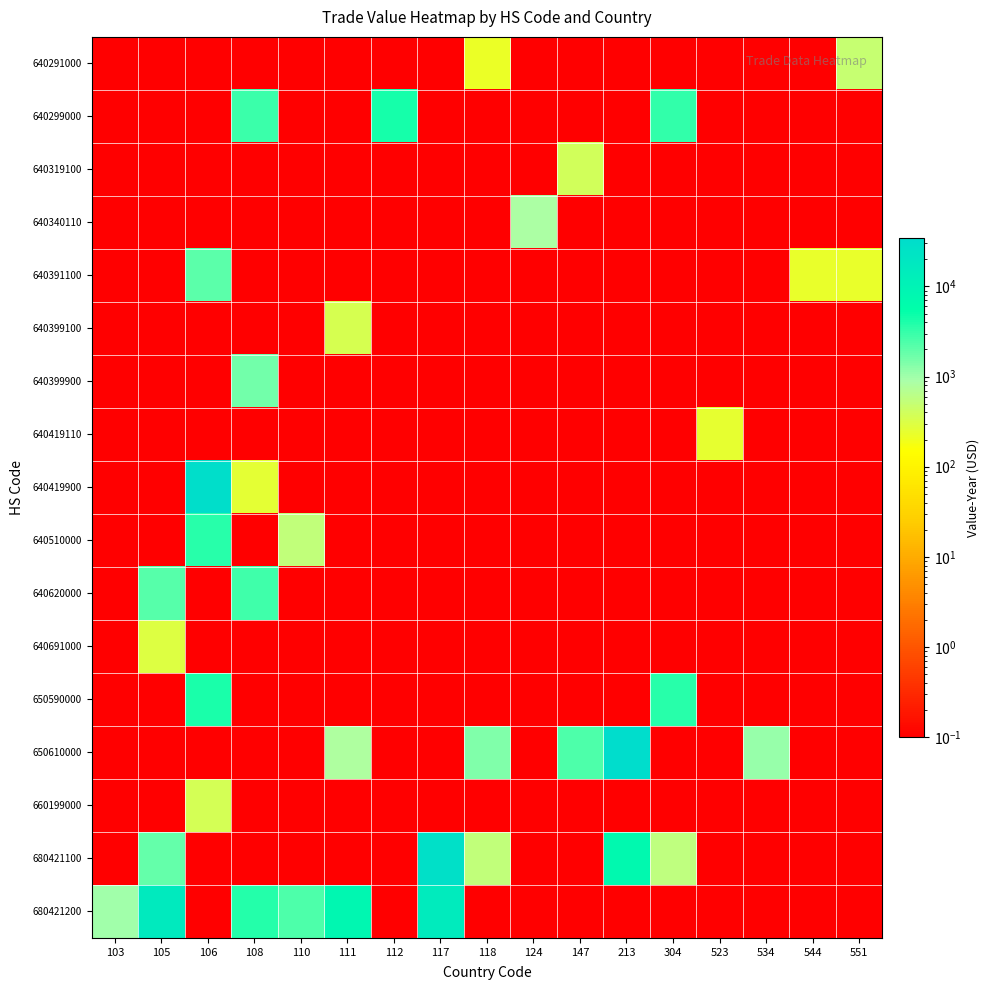

At how many categories does at least one series exceed 23970?

3